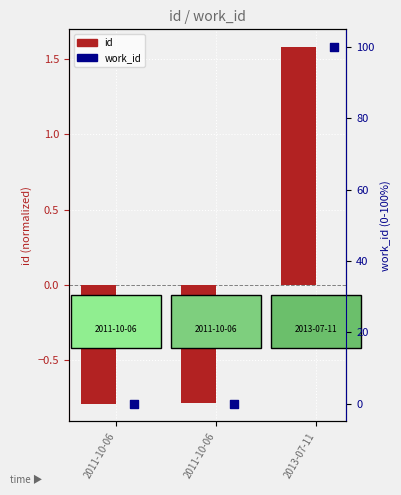

What are all the series names shown in the legend?

id, work_id